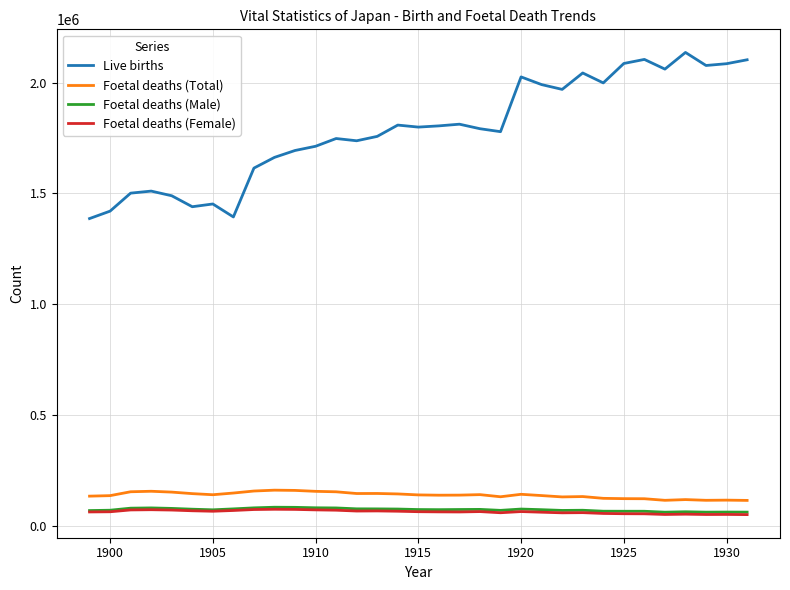

At how many categories does at least one series exceed 165103?

33